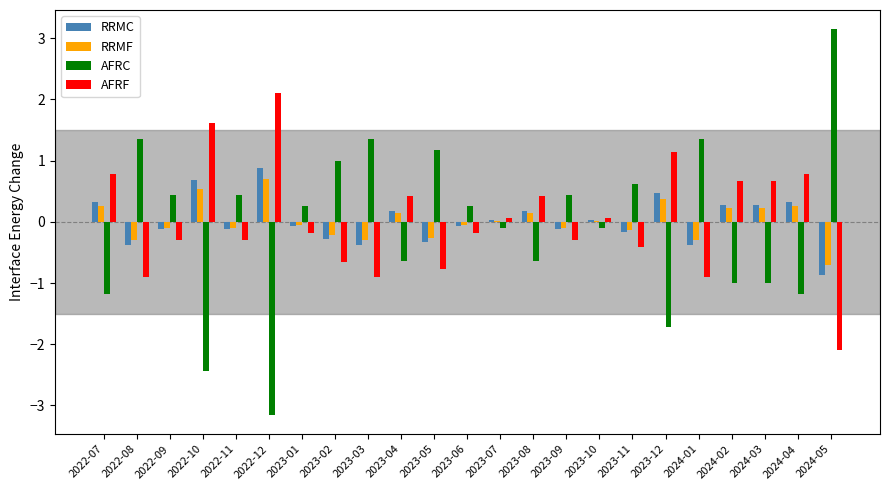

How many distinct data groups are displayed?

4